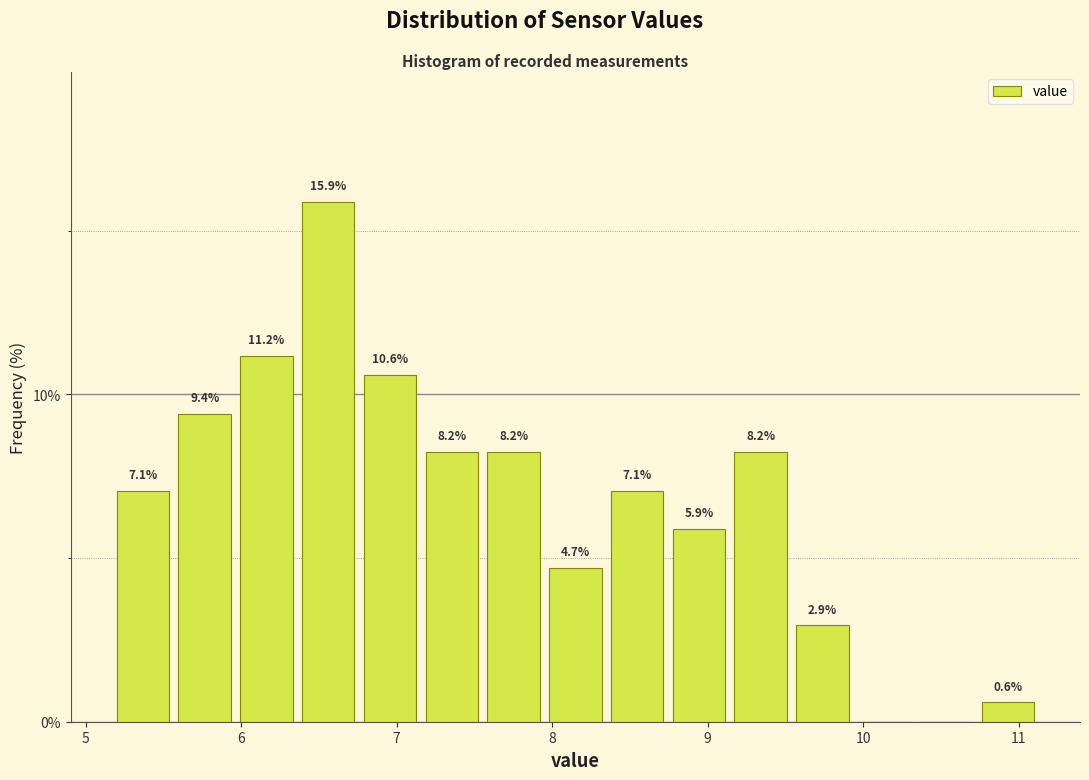

Around what value on the x-axis is the tallest bar? Give the approximate position of its centre, as read against the axis.

6.6